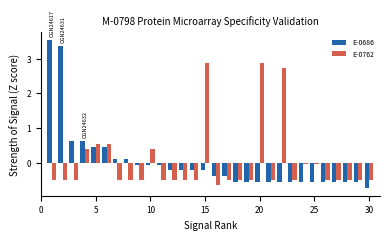

List the series in order of their peak value, lowest first.

E-0762, E-0686